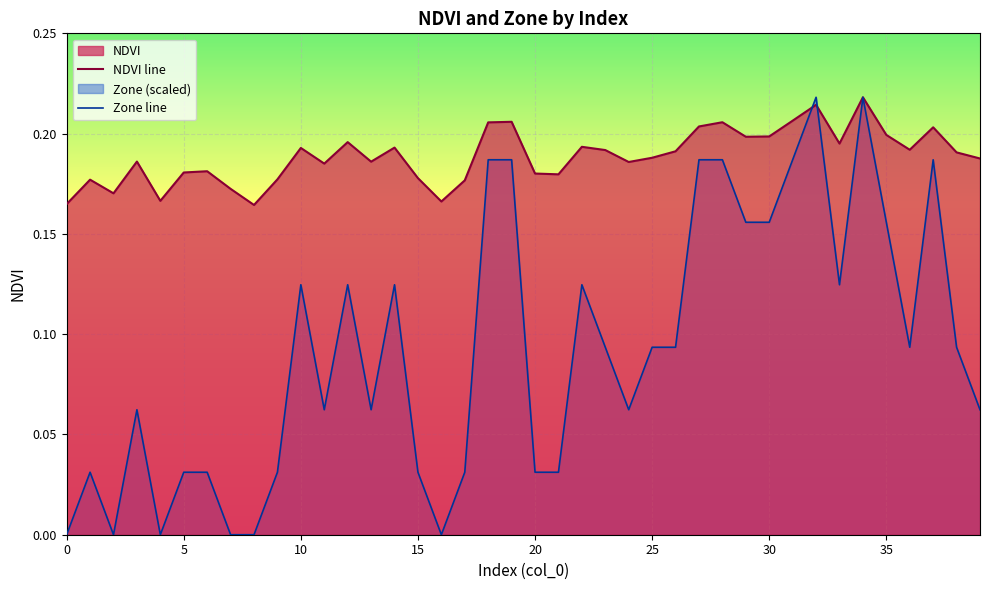

Is it true that Zone line equals 0.1 at 26?

True